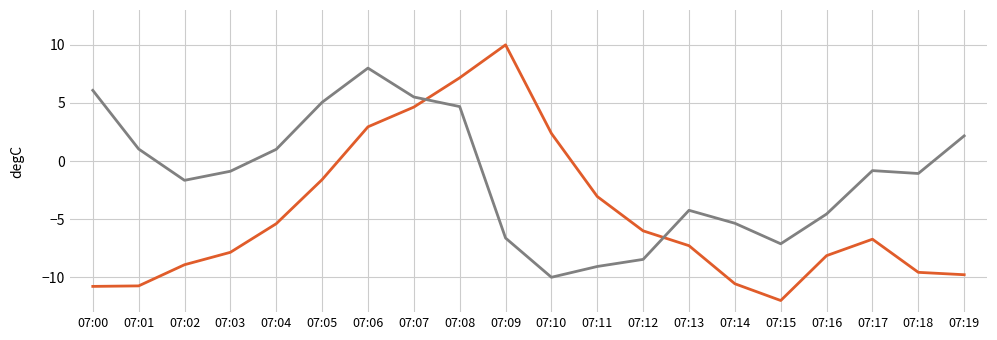

What is the total value across all series at 07:19?

-7.6